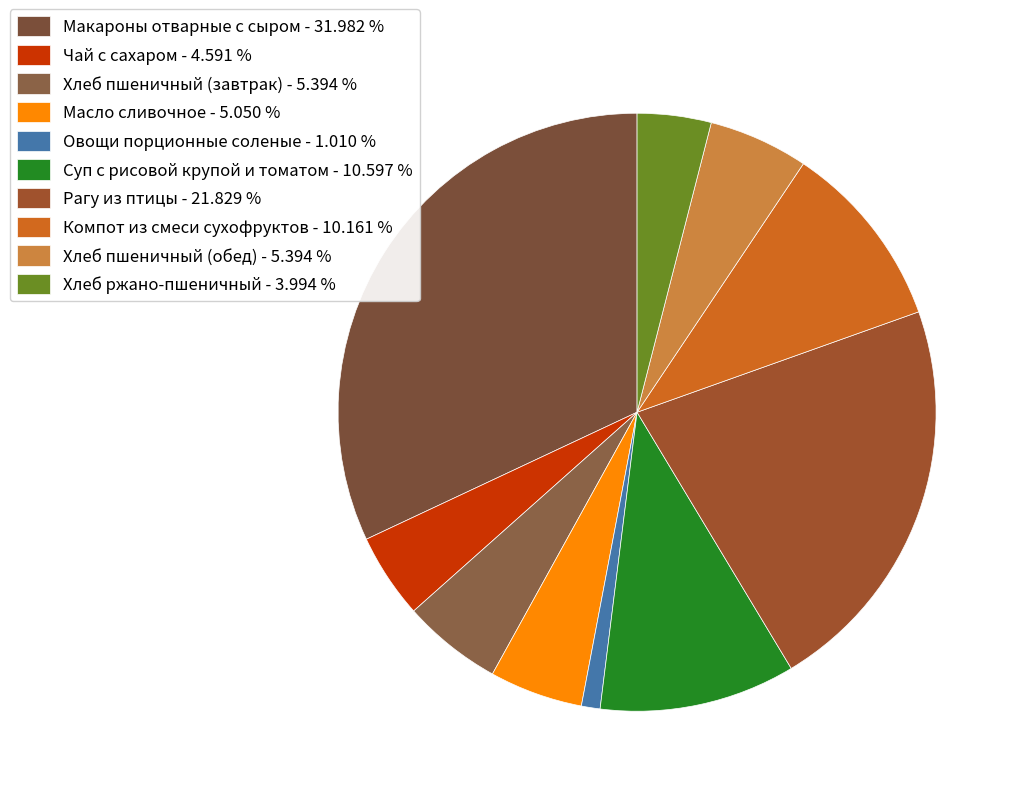

Is the sum of Макароны отварные с сыром and Чай с сахаром greater than half?

No